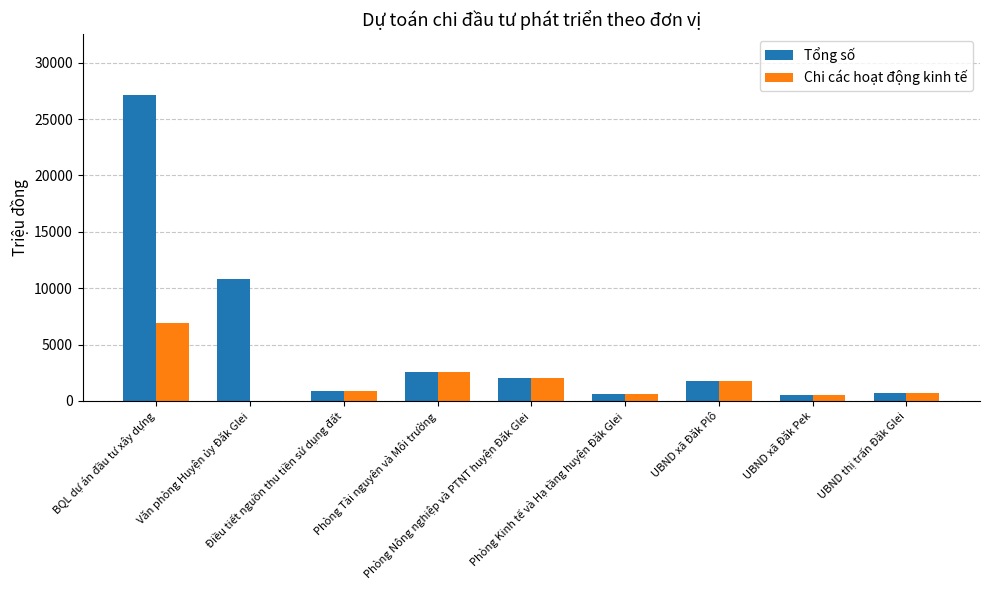

What is the highest value of the Tổng số series?

27091